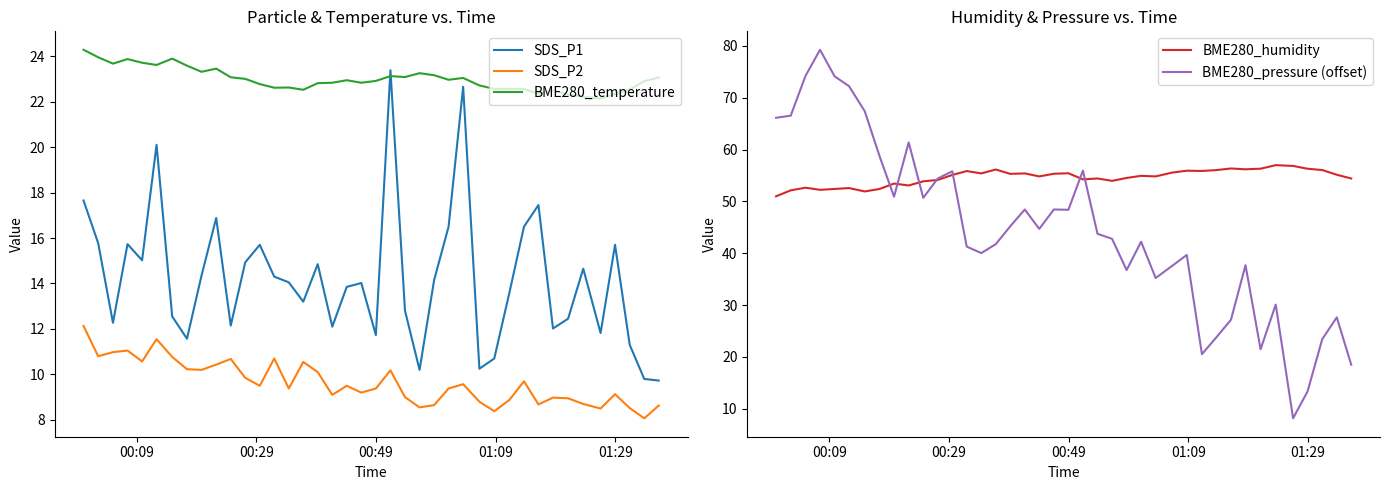

How many data points does each series have?

40